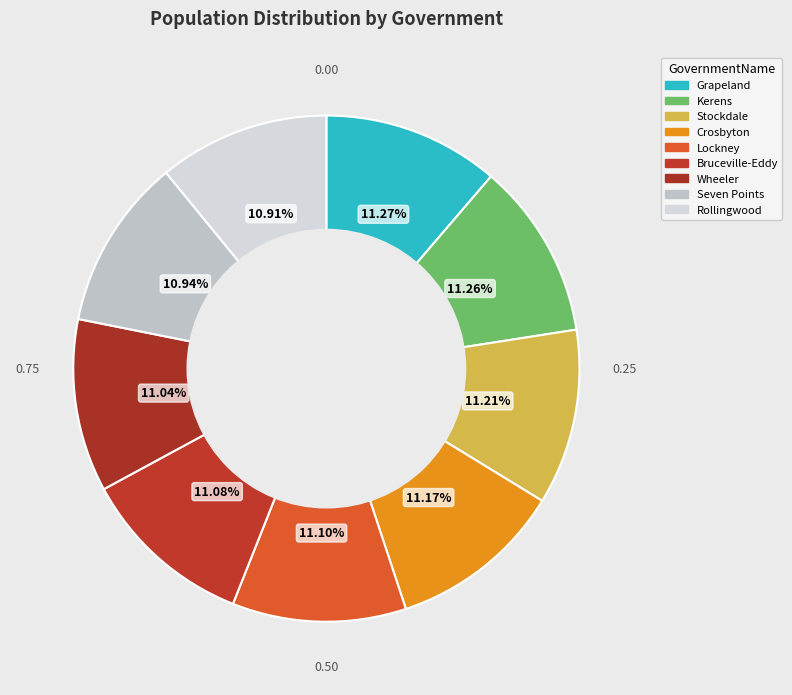

Approximately how many times larger is the value at Lockney compared to Kerens?

1.0